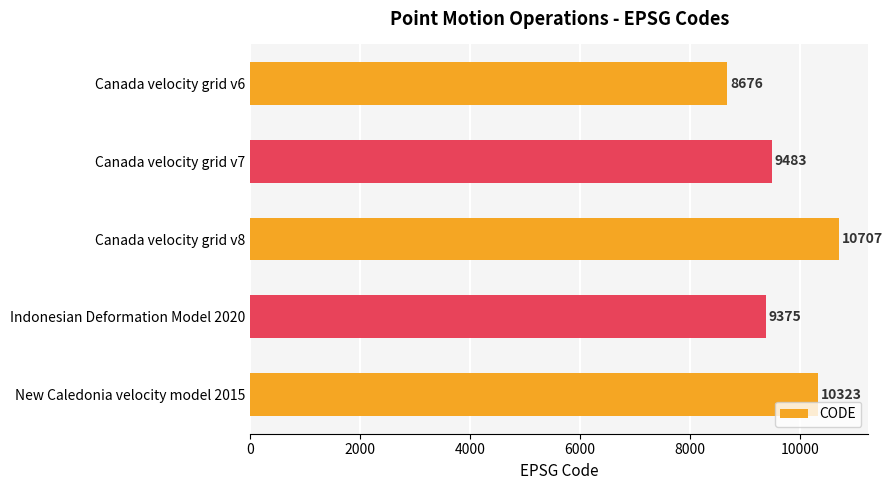

What is the change in value from Canada velocity grid v7 to Indonesian Deformation Model 2020?

-108